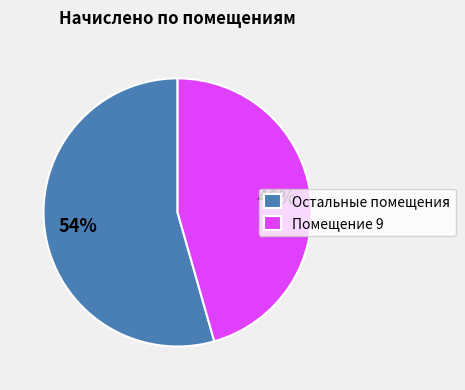

True or false: Помещение 9 accounts for 39% of the total.

False